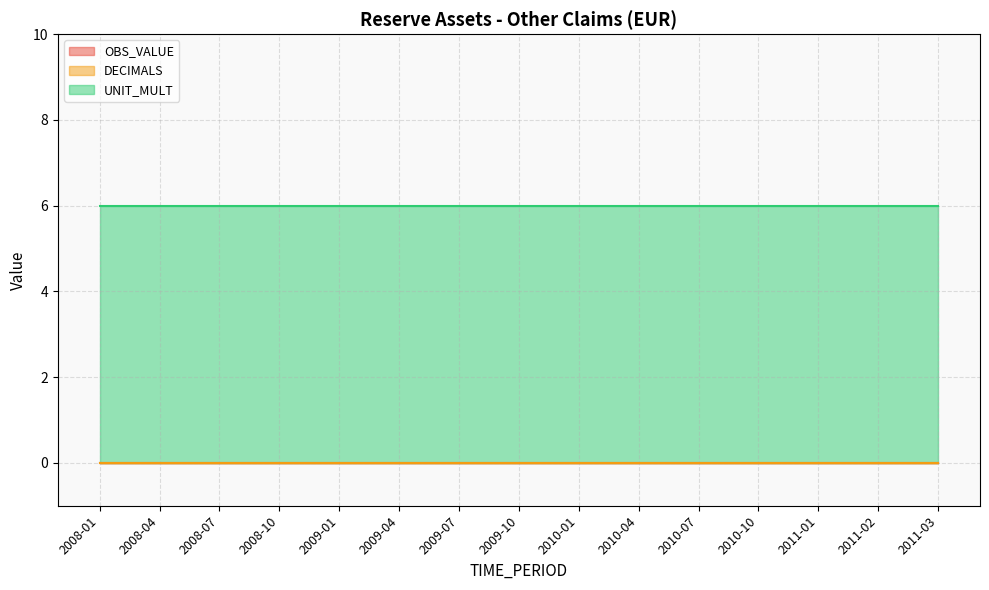

Which category has the lowest value in the UNIT_MULT series?

2008-01